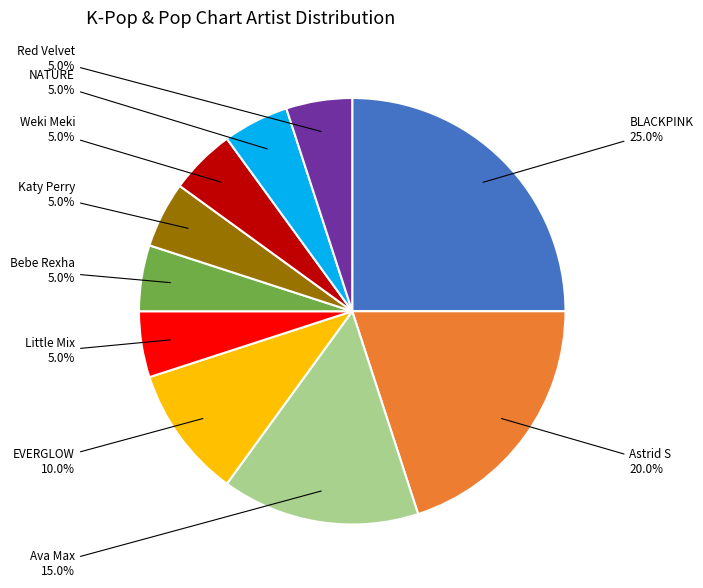

Is there any slice that represents more than half of the pie?

No